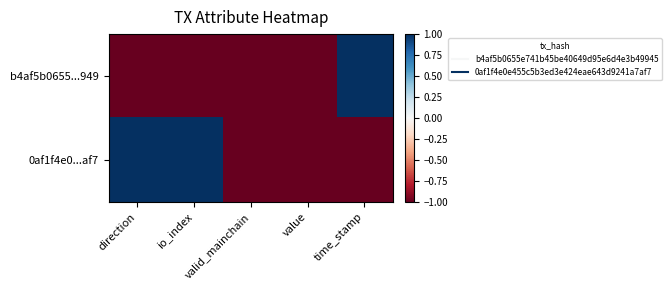

At io_index, list the series in order from smallest to largest.

b4af5b0655...949, 0af1f4e0...af7